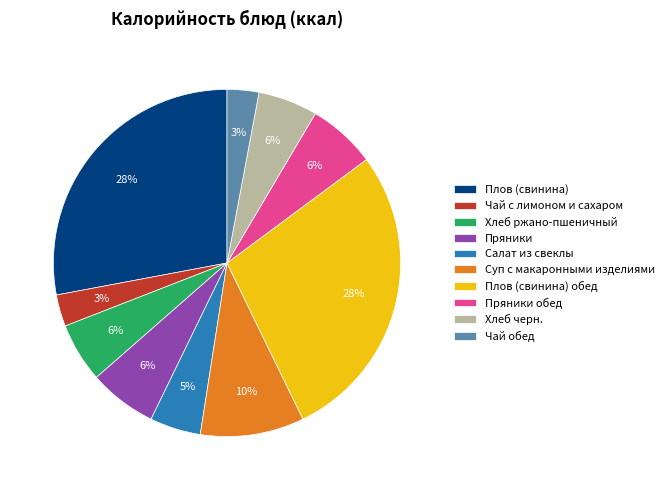

Count the number of slices in the pie.

10